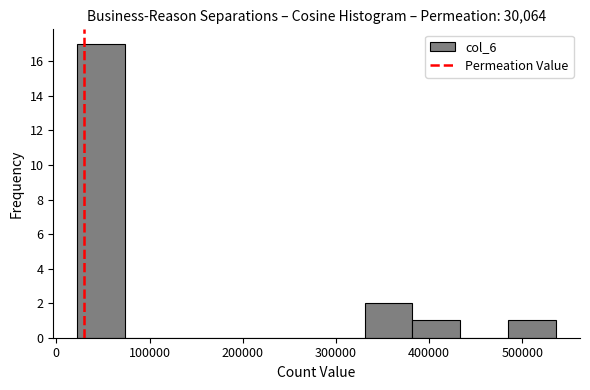

Over which range of the x-axis is the bar tallest?

20000 to 70000